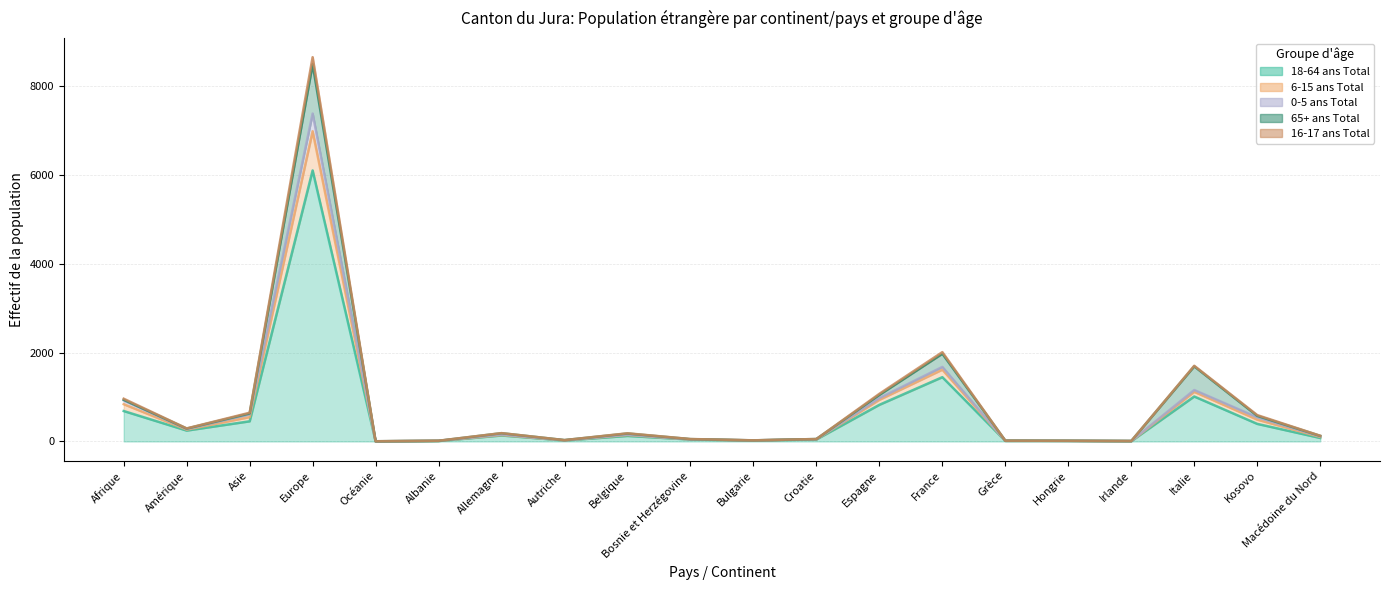

In 16-17 ans Total, how many points are lower than both neighbors (excluding endpoints)?

5